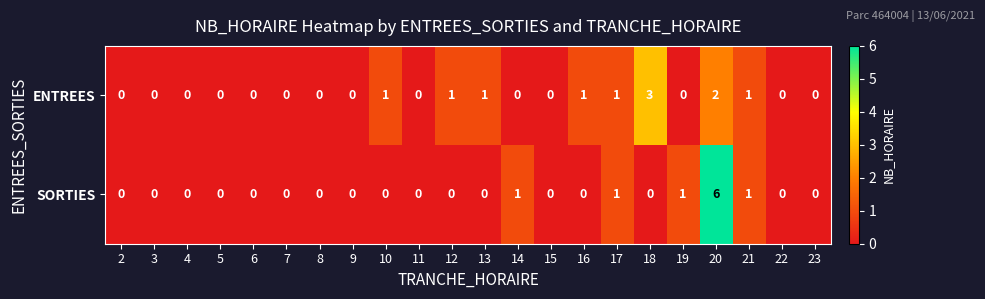

Rank the series by their maximum value, from lowest to highest.

ENTREES, SORTIES